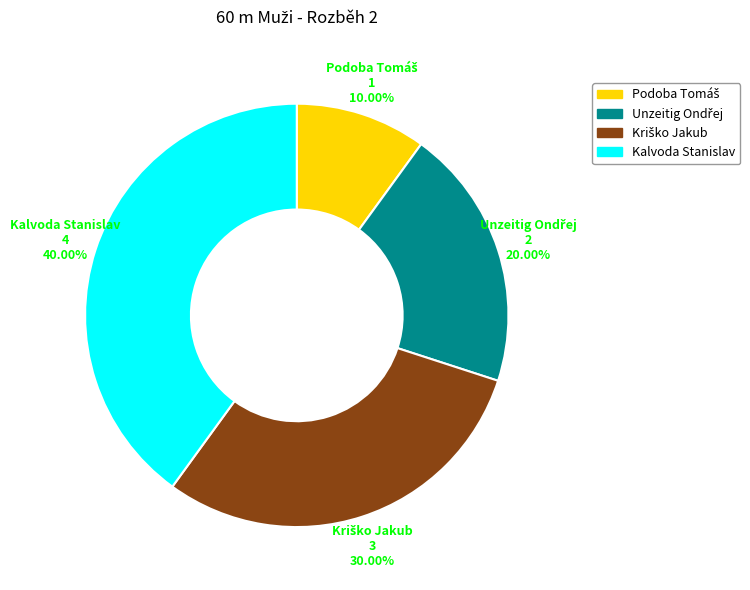

To the nearest percent, what is the average slice percentage?

25%